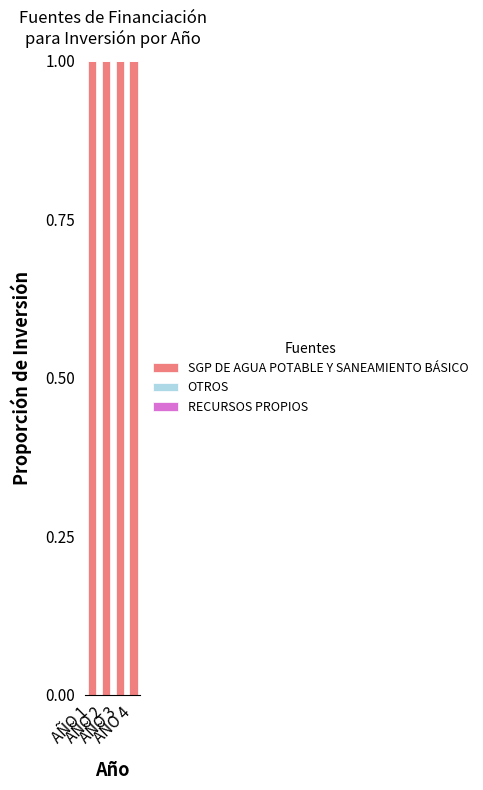

What is the total value across all series at AÑO 4?

1